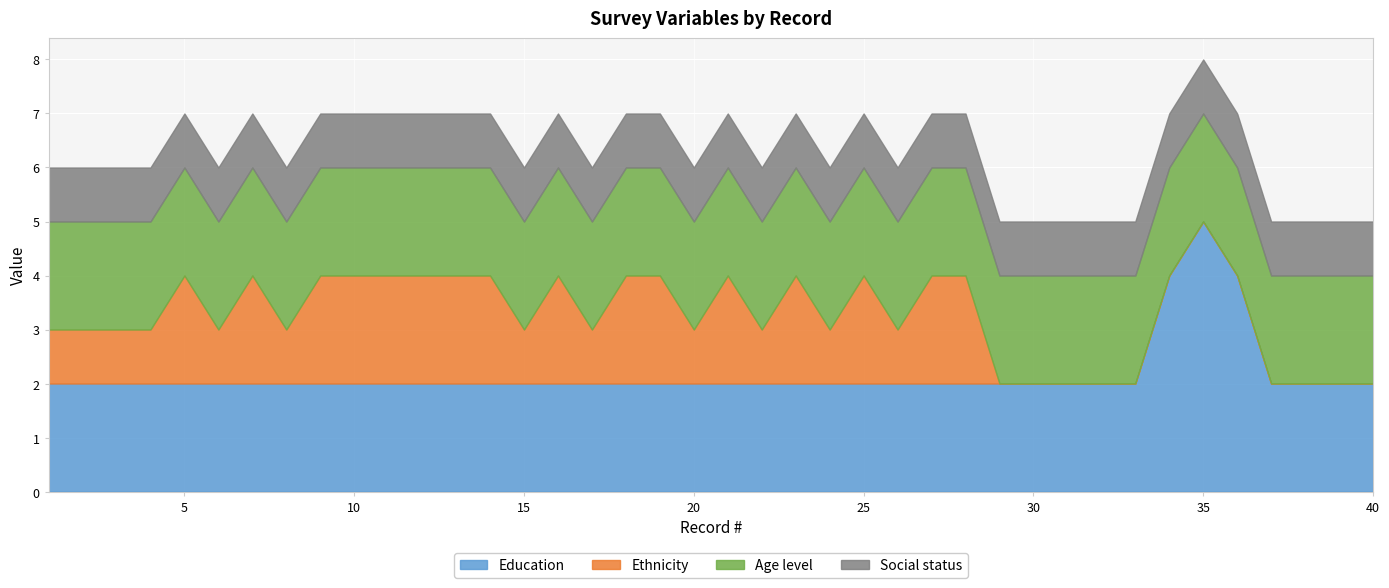

At how many categories does at least one series exceed 4?

1